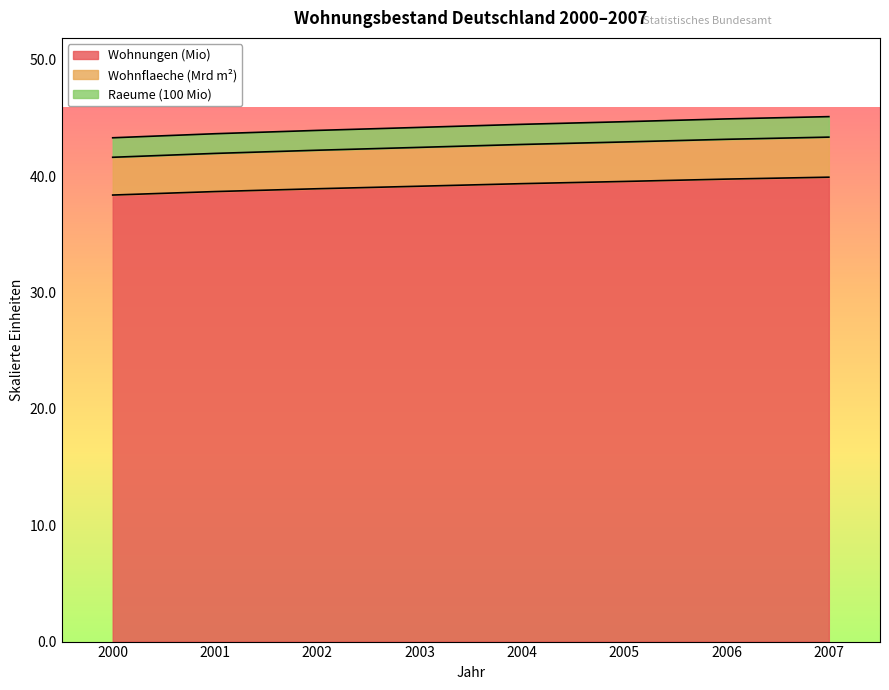

What is the difference between the Wohnungen (Anzahl, Mio) values at 2005 and 2000?

1.2